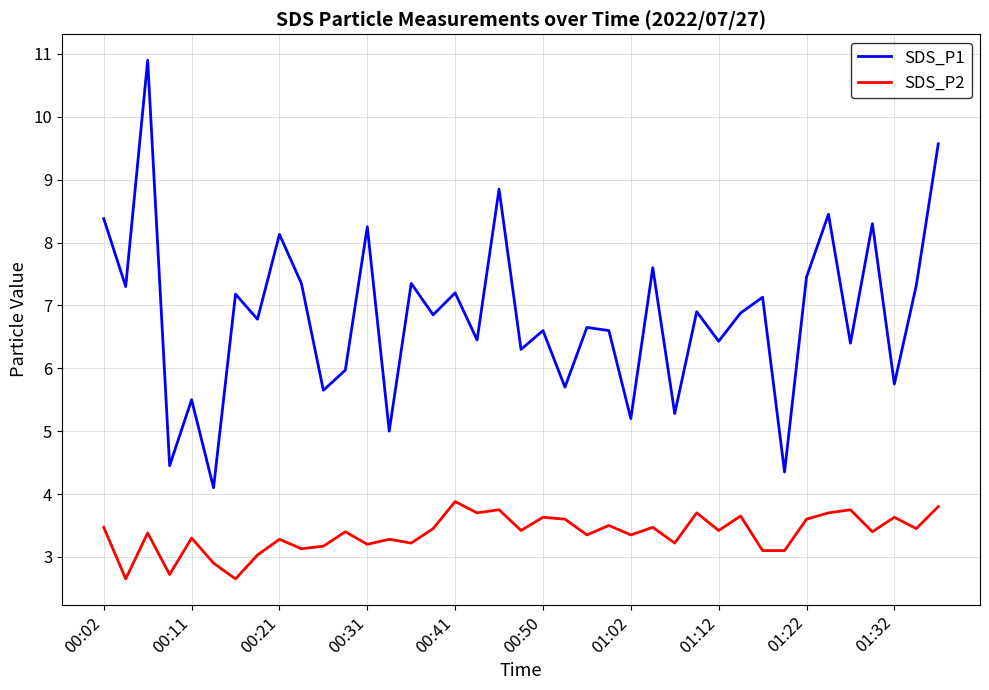

Which series has the largest total across all categories?

SDS_P1